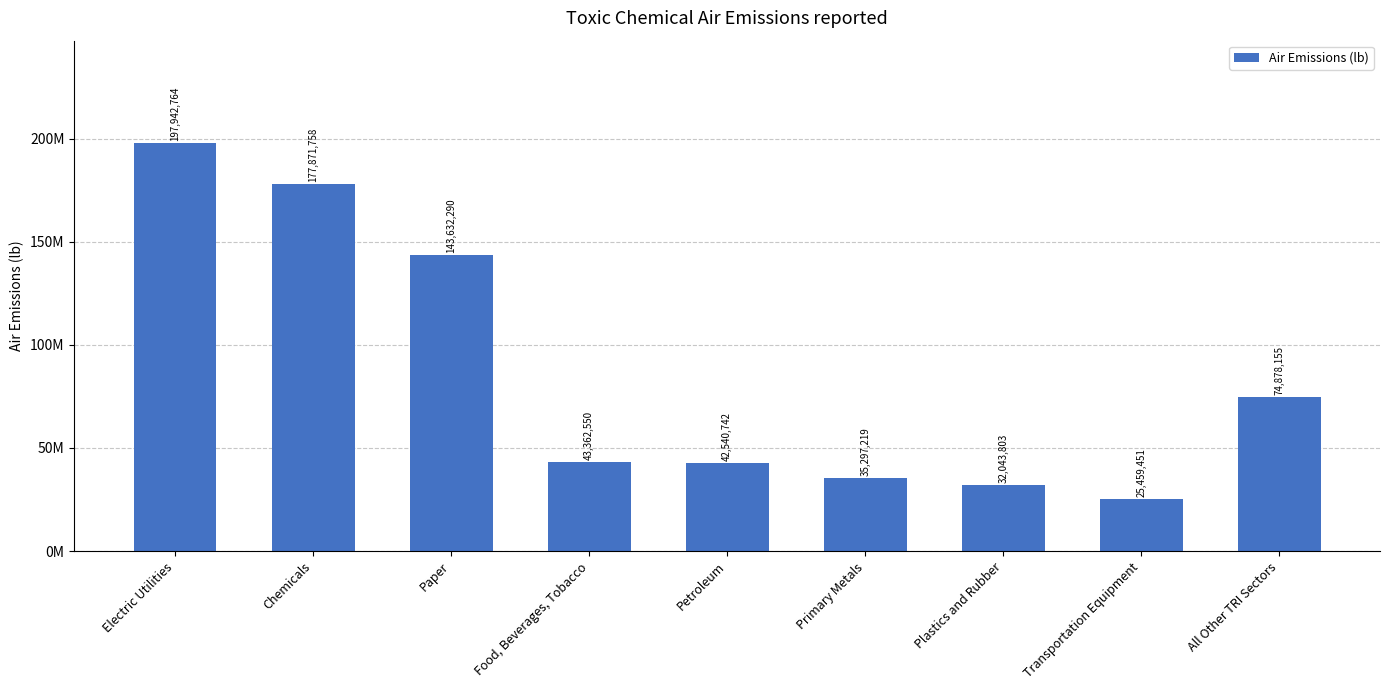

What is the average value?

85892081.3